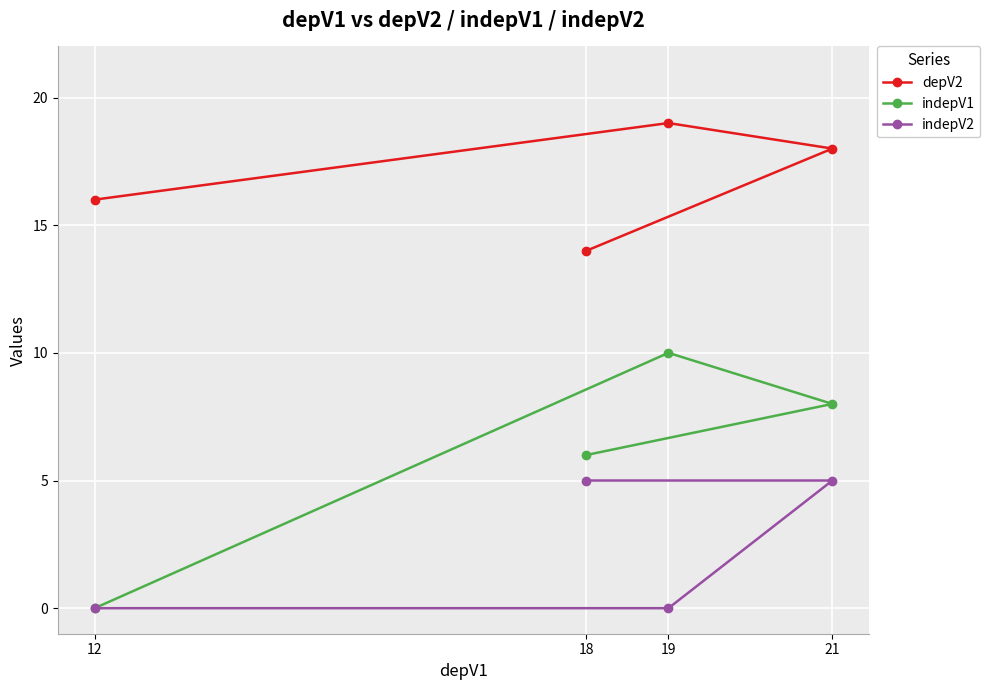

What is the average value of the depV2 series?

17